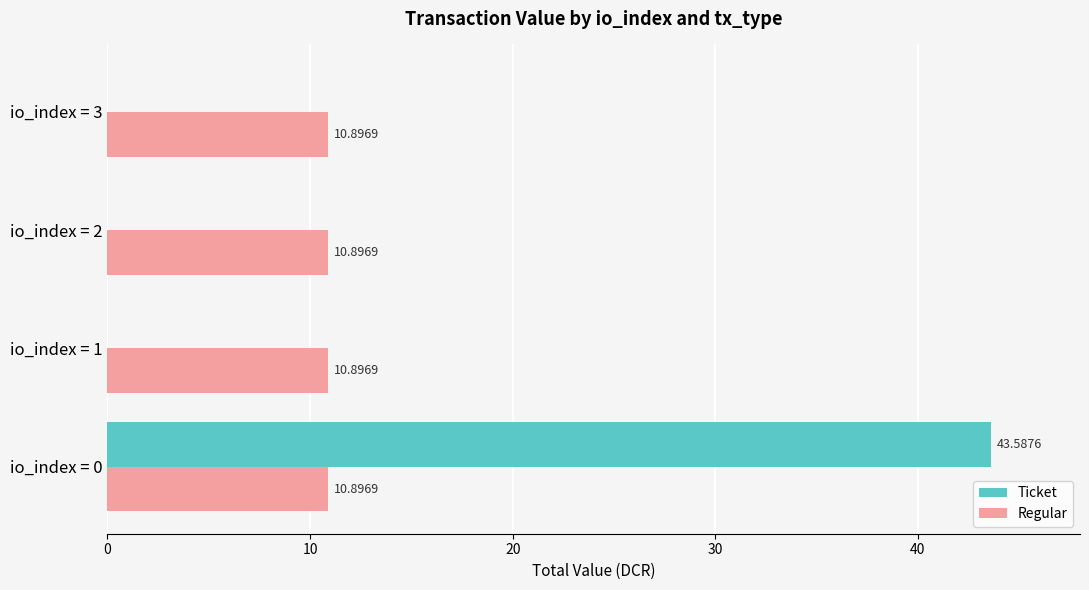

At which category is the sum across all series the highest?

io_index = 0